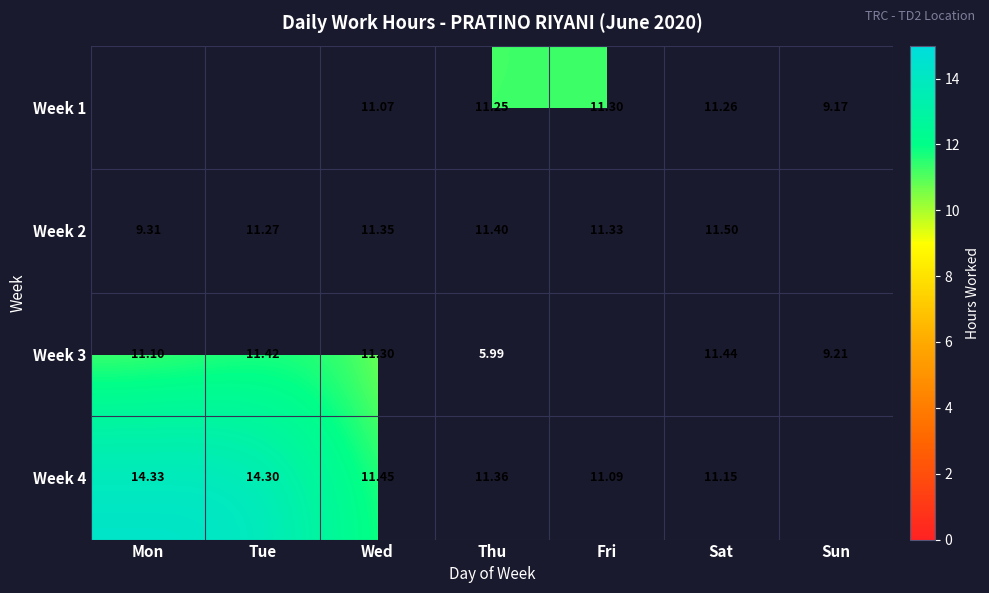

What is the total value across all series at Wed?

45.2